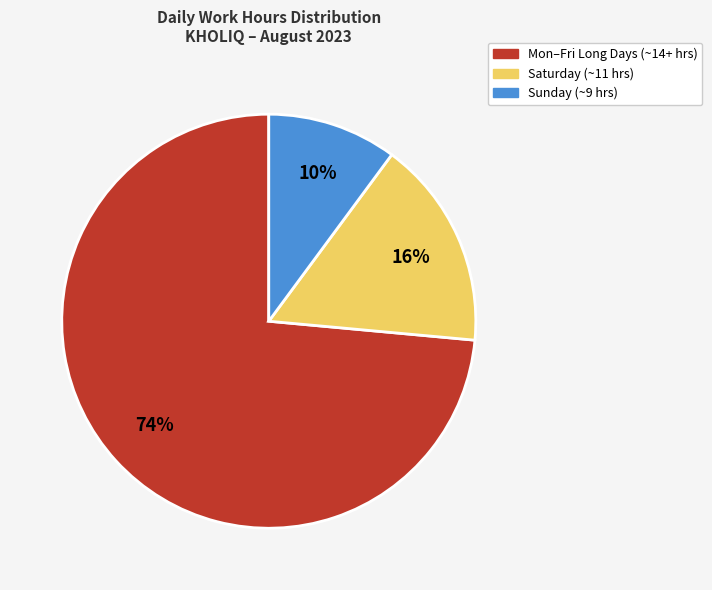

Is there a majority slice in this chart?

Yes